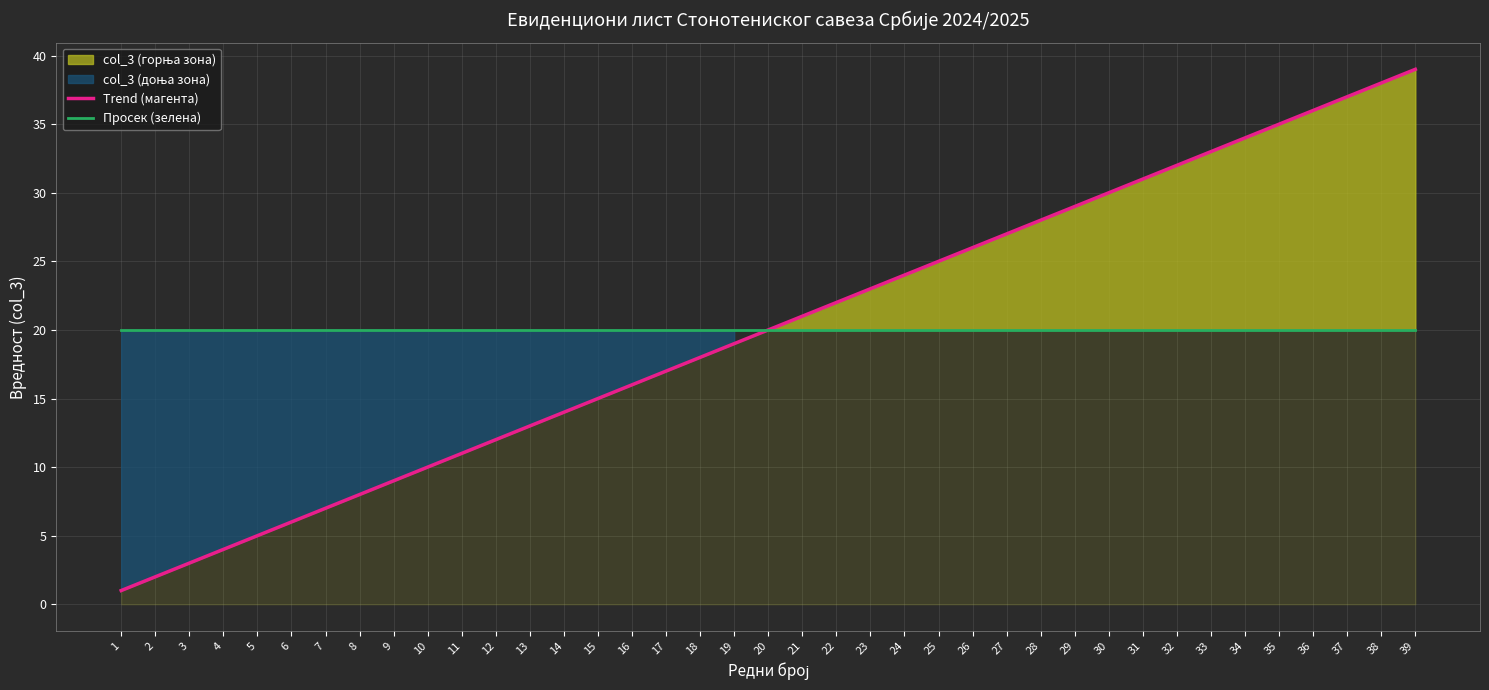

What is the average value of the Просек (зелена) series?

20.0